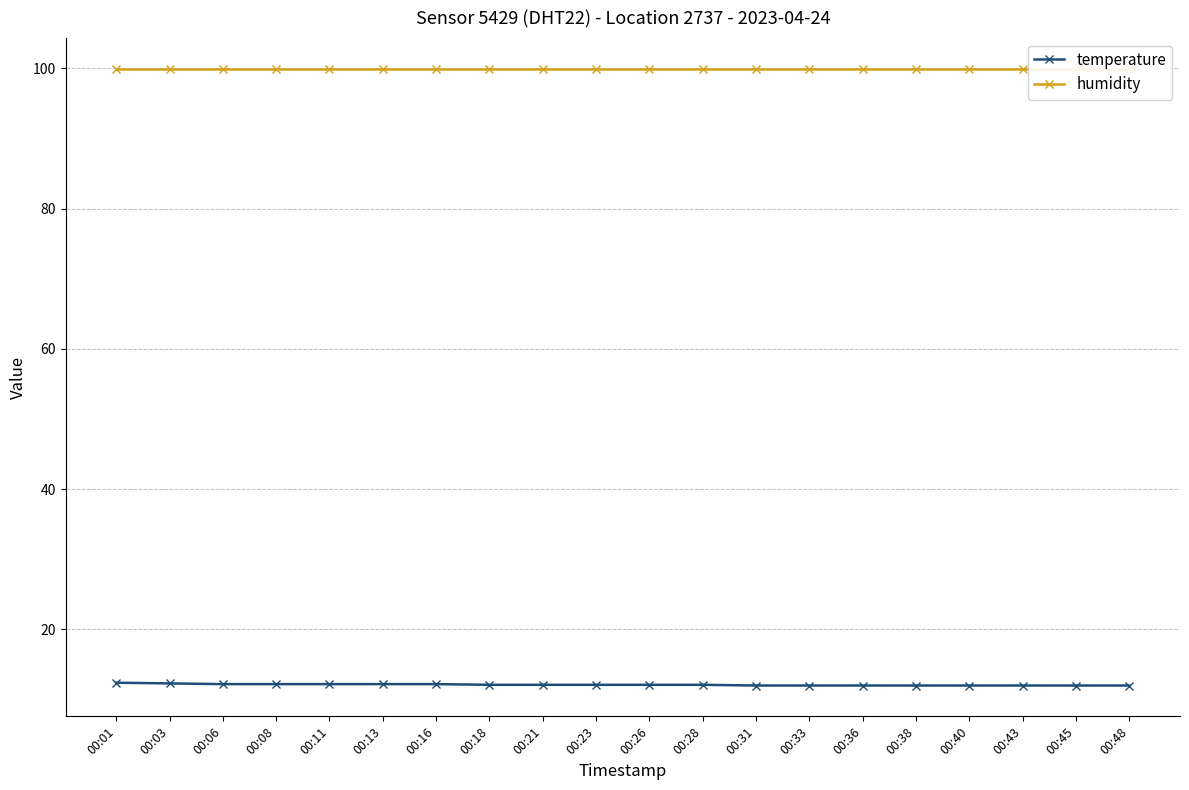

Rank the series by their average value, from lowest to highest.

temperature, humidity